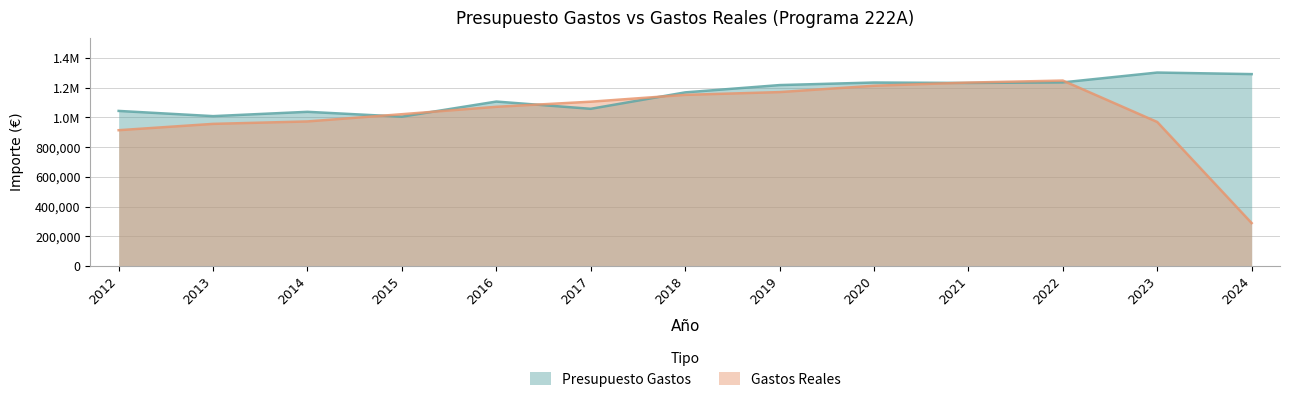

What is the average value of the Gastos Reales series?

1024921.5